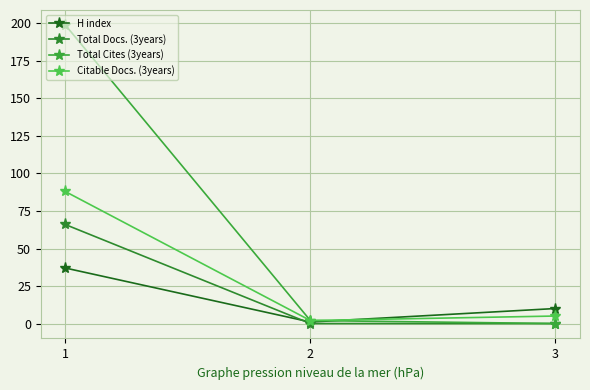

Is the value of Total Docs. (3years) at 3 greater than the value of Total Cites (3years) at 2?

No